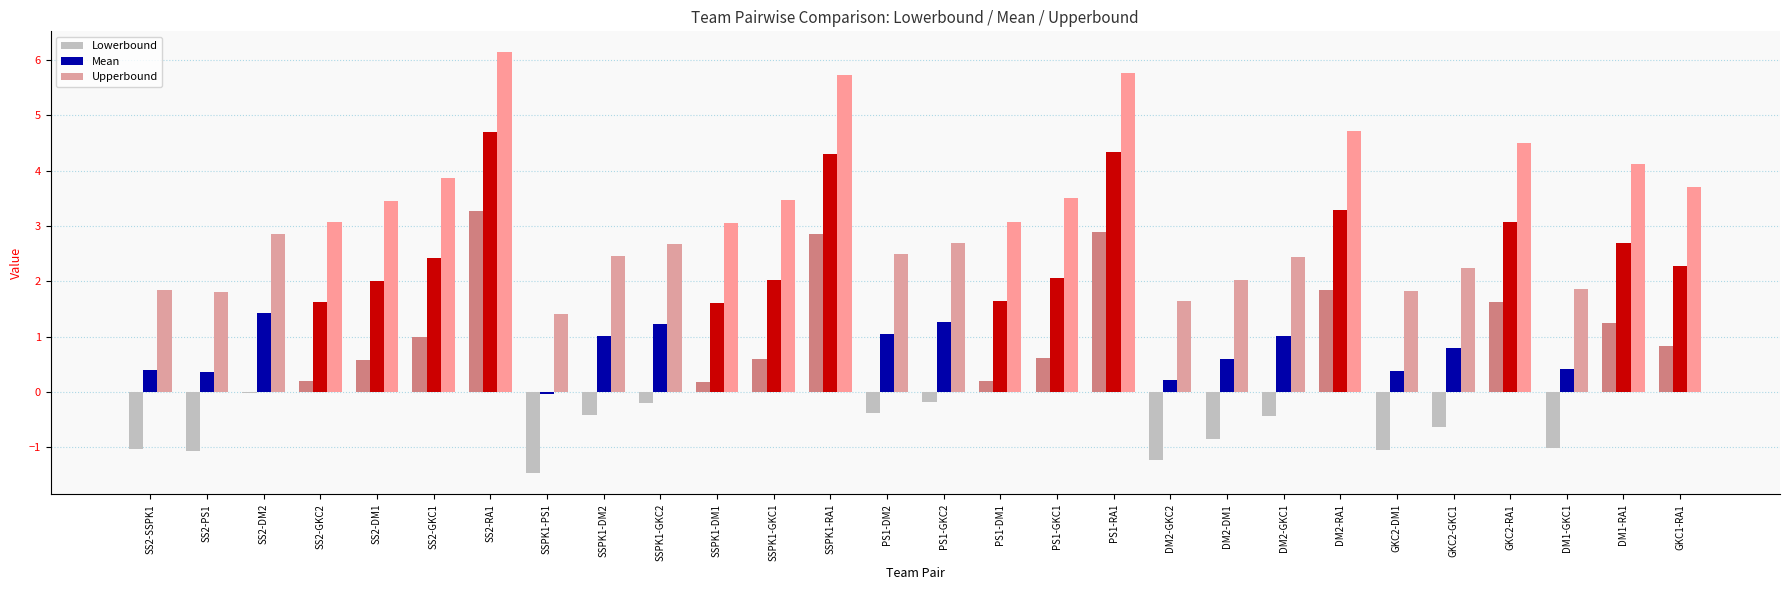

What is the sum of all Lowerbound values?

8.0